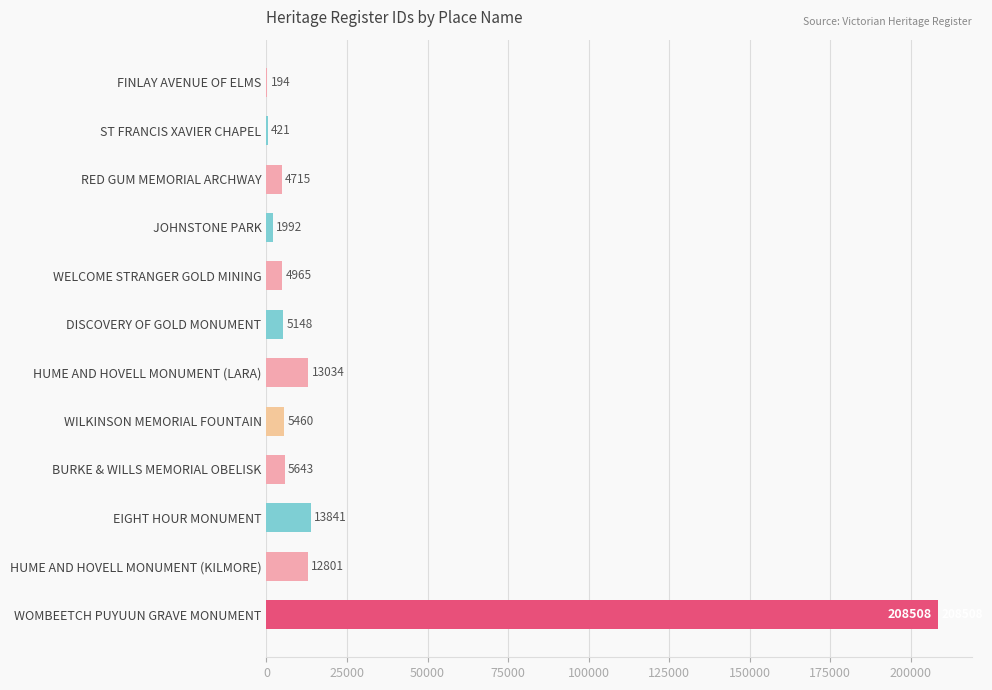

Does the chart contain stacked bars?

No